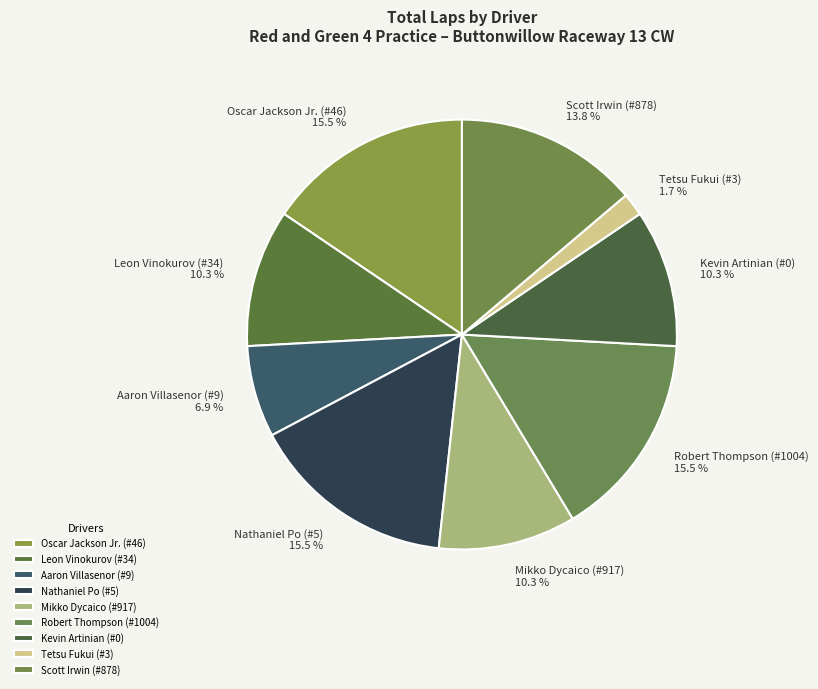

What percentage is the Scott Irwin (#878) slice, to the nearest percent?

14%